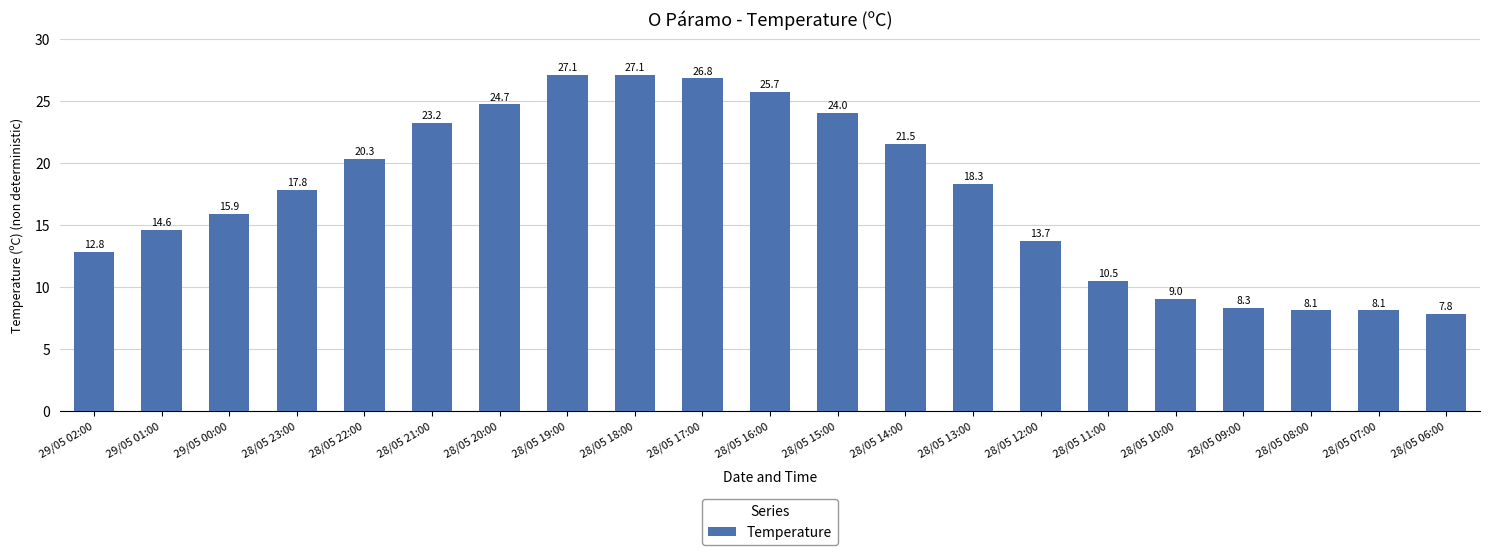

Where is the data nearest to the value 17?

28/05 23:00